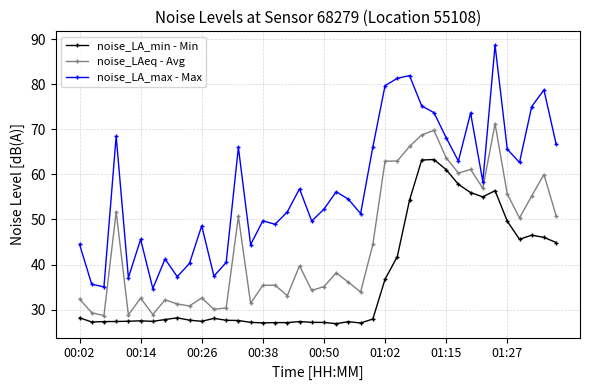

Rank the series by their maximum value, from lowest to highest.

noise_LA_min - Min, noise_LAeq - Avg, noise_LA_max - Max